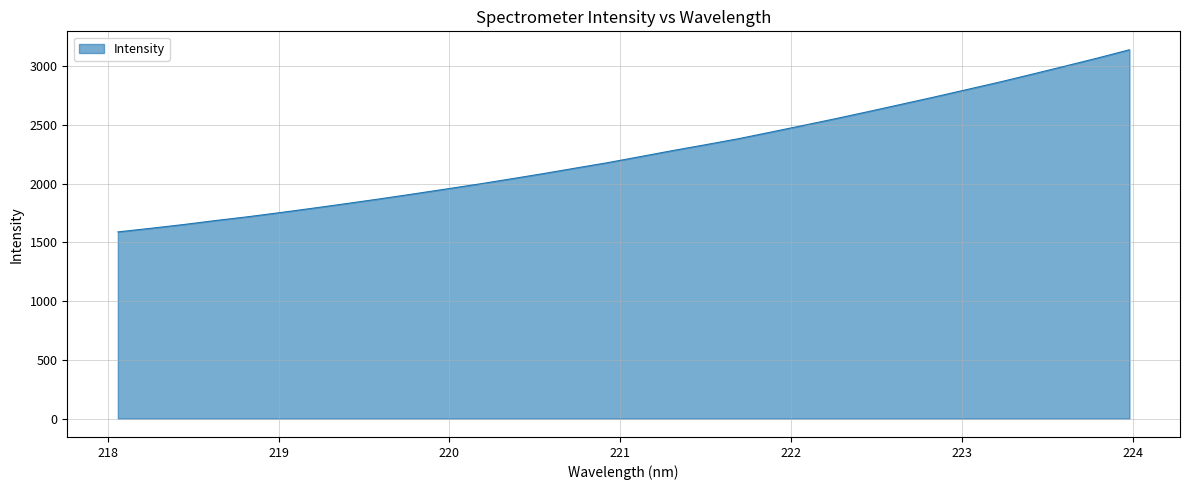

What is the difference between the maximum and minimum values?

1550.5